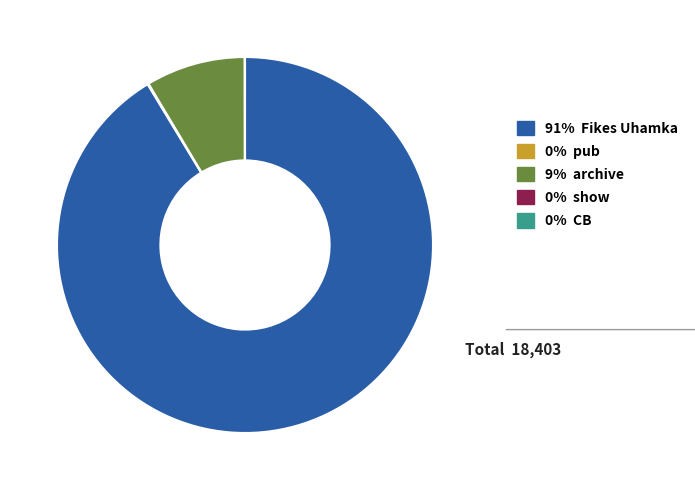

Is there a majority slice in this chart?

Yes